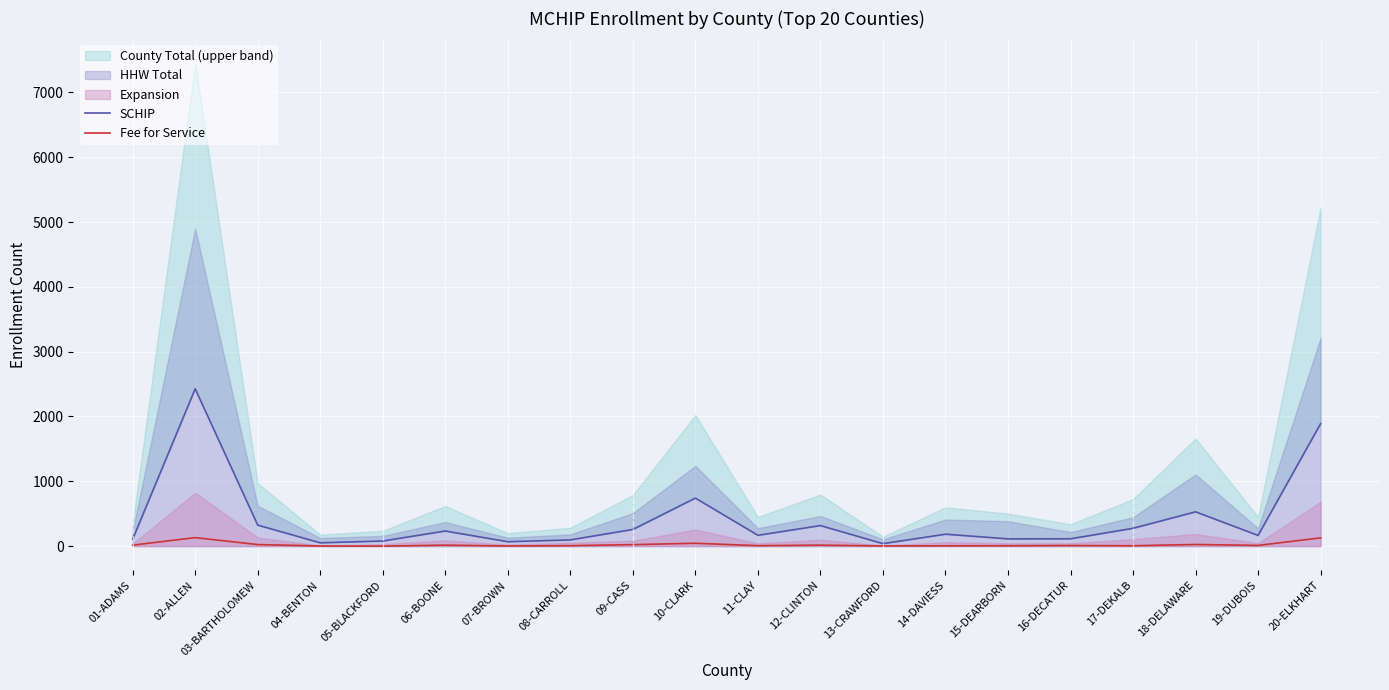

True or false: SCHIP and Fee for Service intersect in this chart.

False